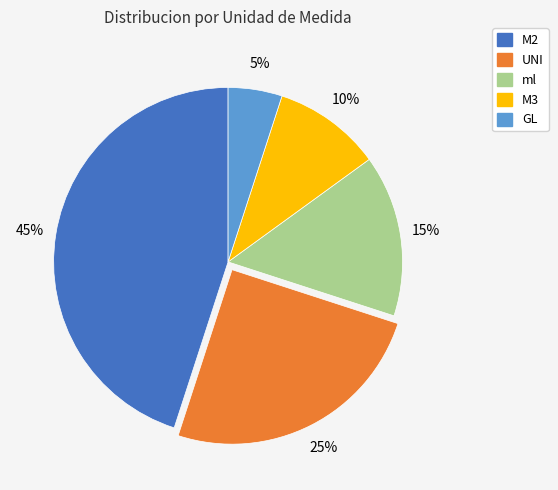

Is M3 the majority of the pie?

No